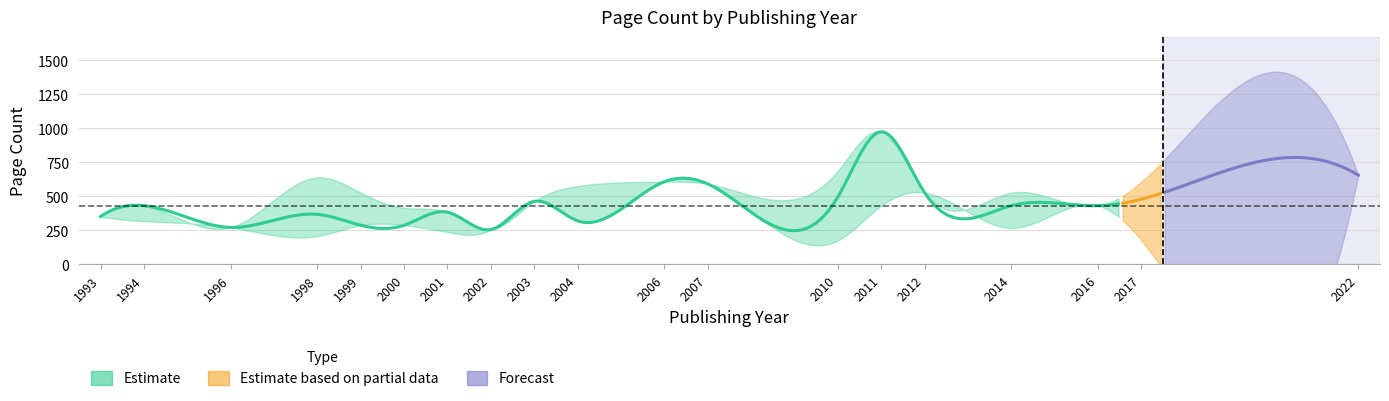

Between 1994 and 2010, which is larger?

2010